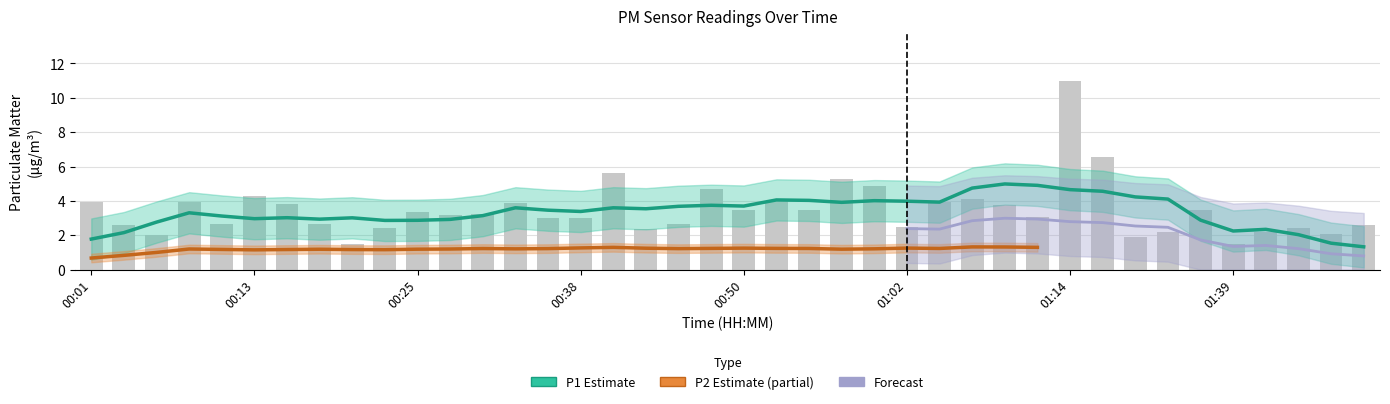

Reading left to right, list all the values displayed in this chart.

00:01=4.0	00:03=2.6	00:06=2.0	00:08=3.9	00:11=2.6	00:13=4.3	00:16=3.8	00:18=2.6	00:21=1.5	00:23=2.4	00:25=3.3	00:28=3.2	00:30=3.2	00:33=3.9	00:35=3.0	00:38=3.0	00:40=5.6	00:43=2.4	00:45=2.6	00:47=4.7	00:50=3.5	00:52=4.0	00:55=3.5	00:57=5.3	01:00=4.8	01:02=2.5	01:05=3.9	01:07=4.1	01:09=3.8	01:12=3.1	01:14=11.0	01:19=6.5	01:28=1.9	01:31=2.2	01:36=3.5	01:39=1.5	01:41=2.2	01:43=2.4	01:46=2.1	01:48=2.6